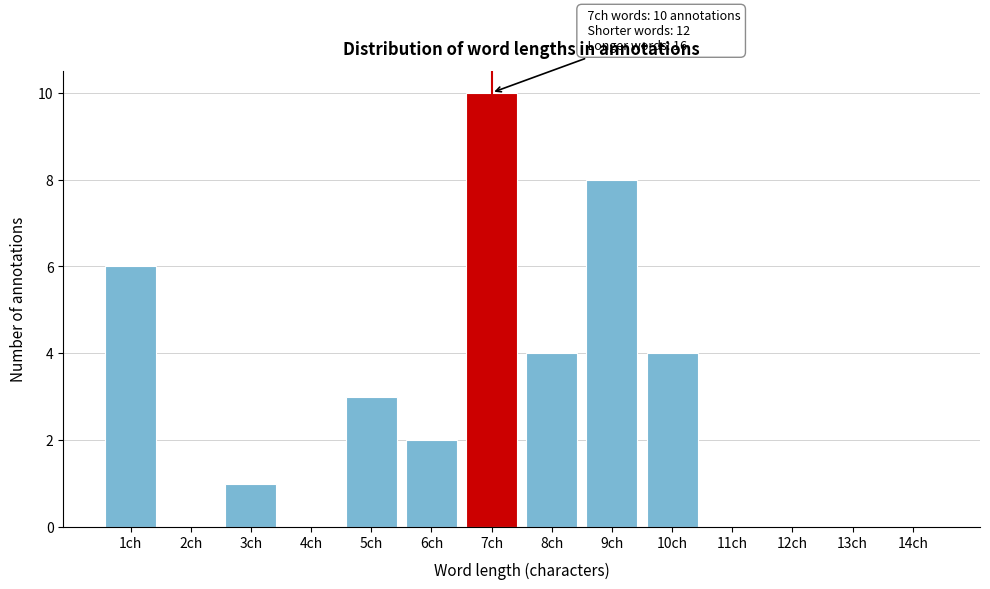

Reading right to left, extract all data points from this chart.

14ch=0	13ch=0	12ch=0	11ch=0	10ch=4	9ch=8	8ch=4	7ch=10	6ch=2	5ch=3	4ch=0	3ch=1	2ch=0	1ch=6